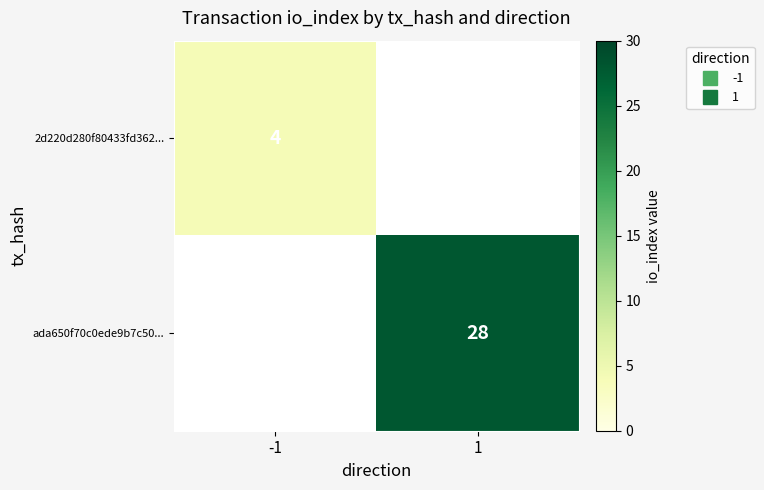

At which category does the chart reach its peak across all series?

1